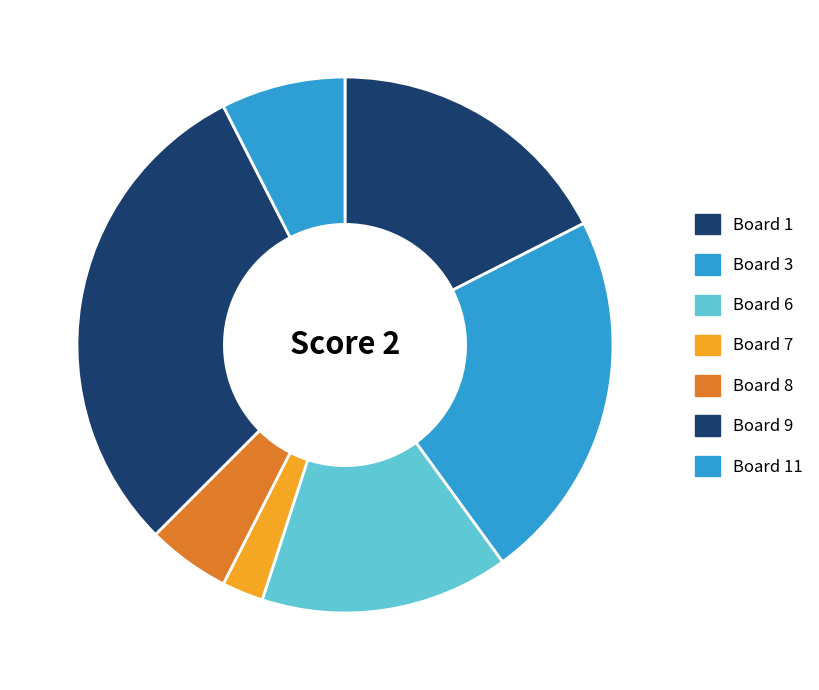

To the nearest percent, what is the difference between the largest and smallest slice percentages?

30%